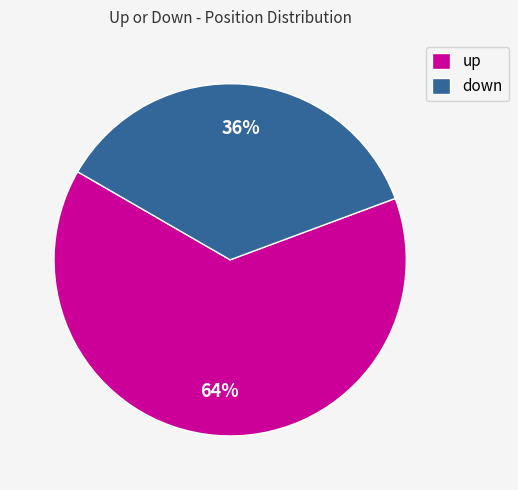

To the nearest percent, what percentage of the pie is up?

64%